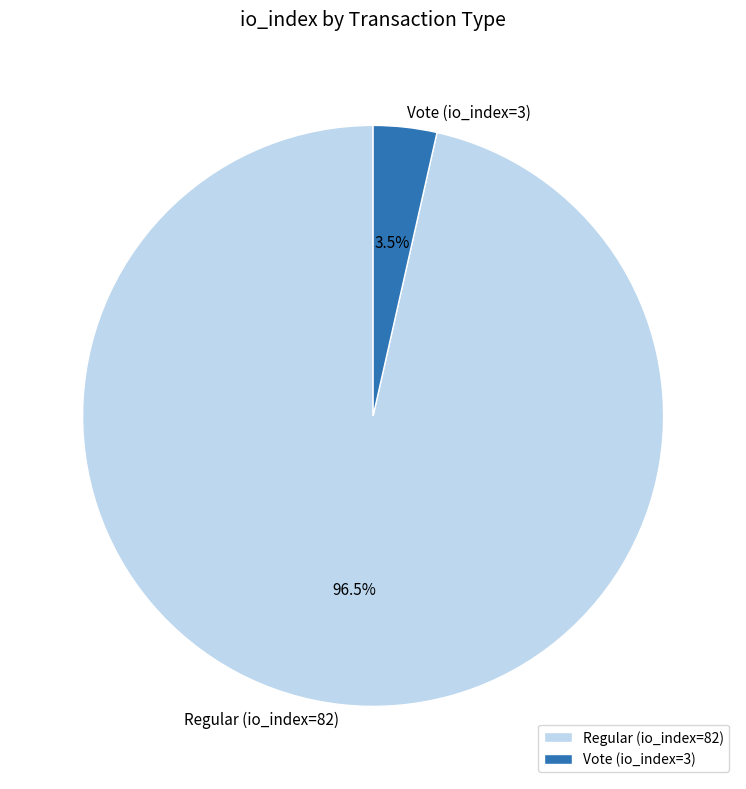

How many slices are in this pie chart?

2